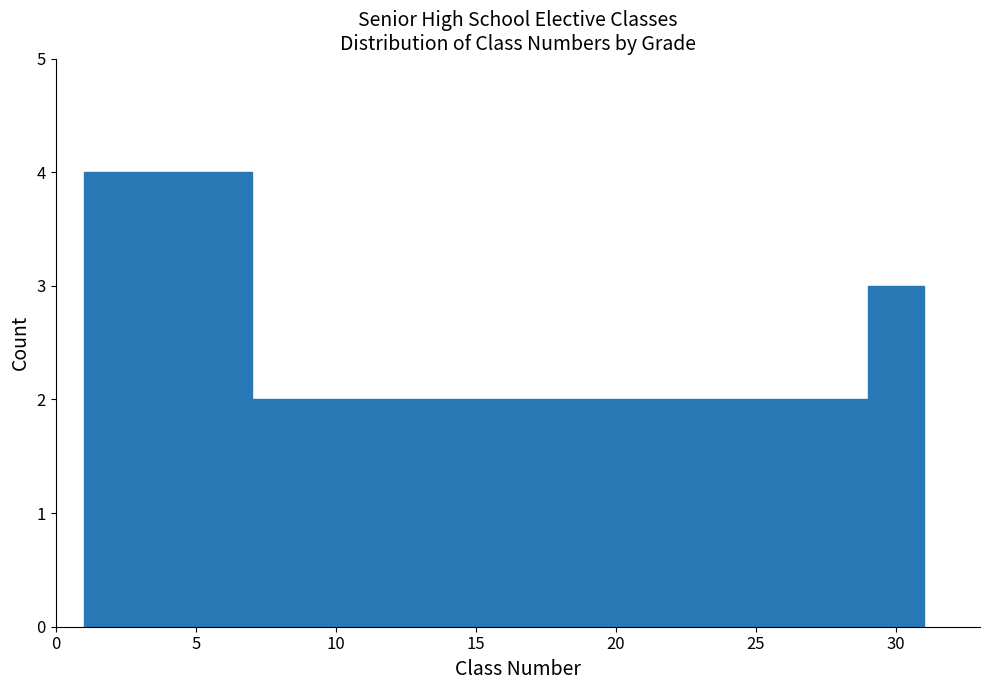

Reading left to right, transcribe this chart: for each bar, give the range it covers on the x-axis and its height. The values are not printed on the chart, so give them approximately, as read against the axis.

1 to 3: 4
3 to 5: 4
5 to 7: 4
7 to 9: 2
9 to 11: 2
11 to 13: 2
13 to 15: 2
15 to 17: 2
17 to 19: 2
19 to 21: 2
21 to 23: 2
23 to 25: 2
25 to 27: 2
27 to 29: 2
29 to 31: 3